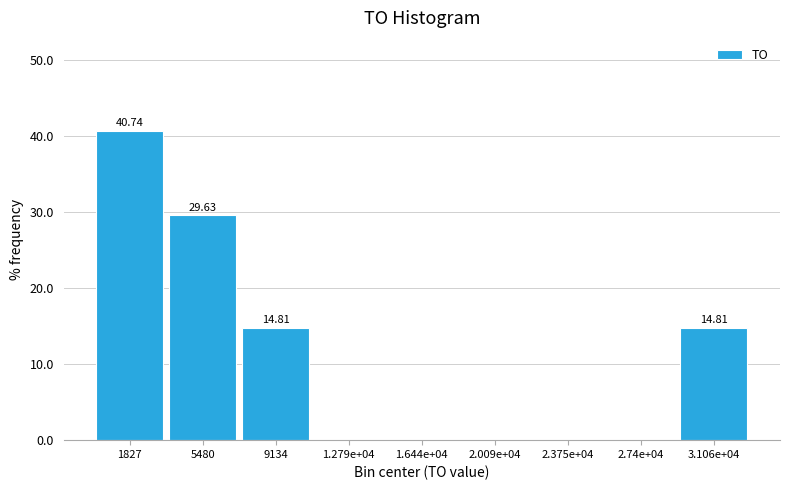

What is the change in value from 1827 to 9134?

-25.9